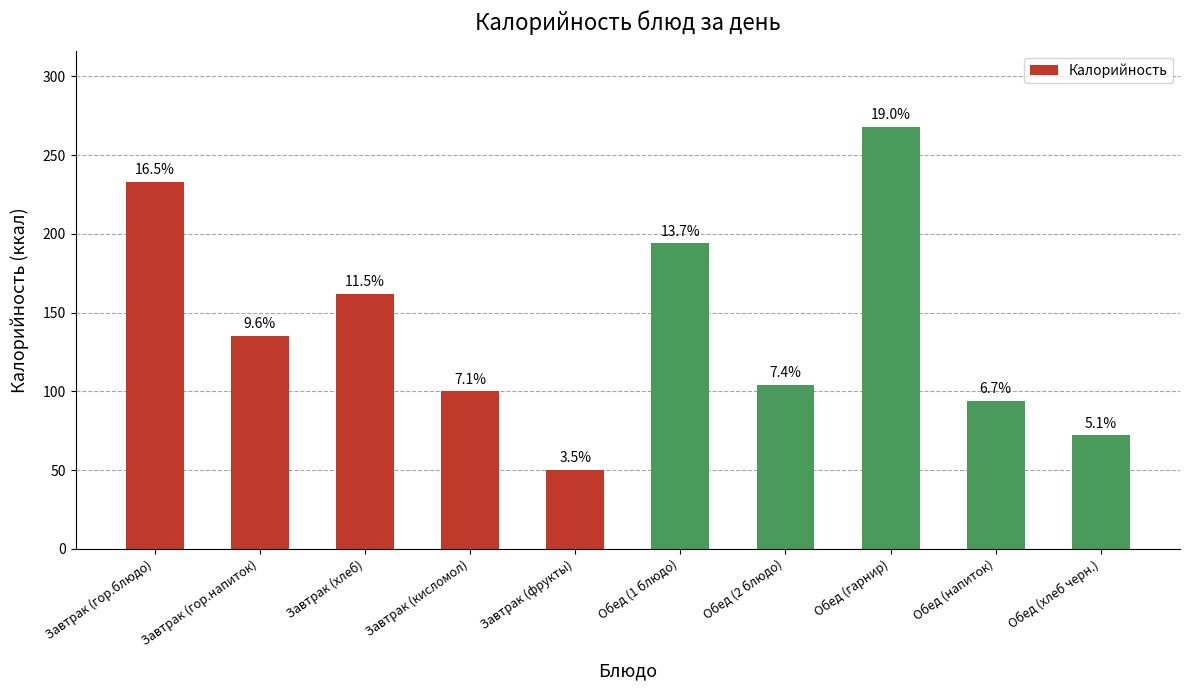

How many bars are there in total?

10